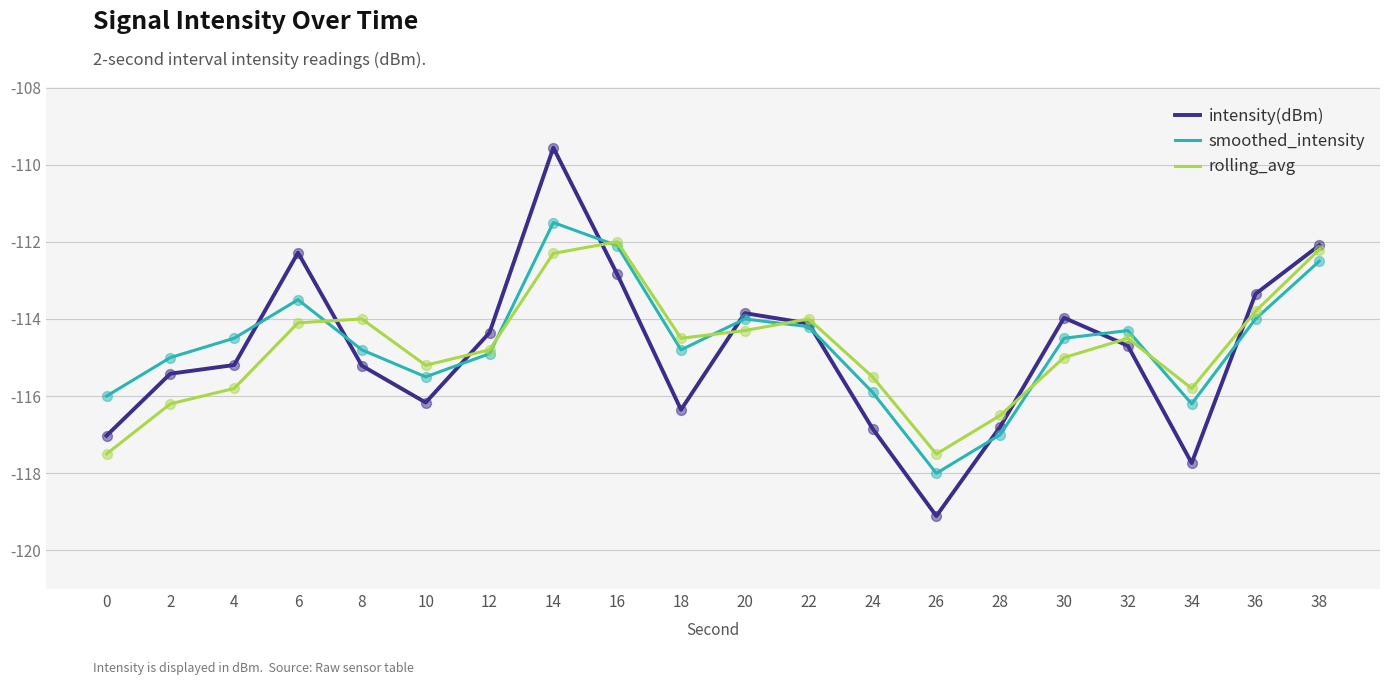

What is the spread (max minus min) of values at 16?

0.8